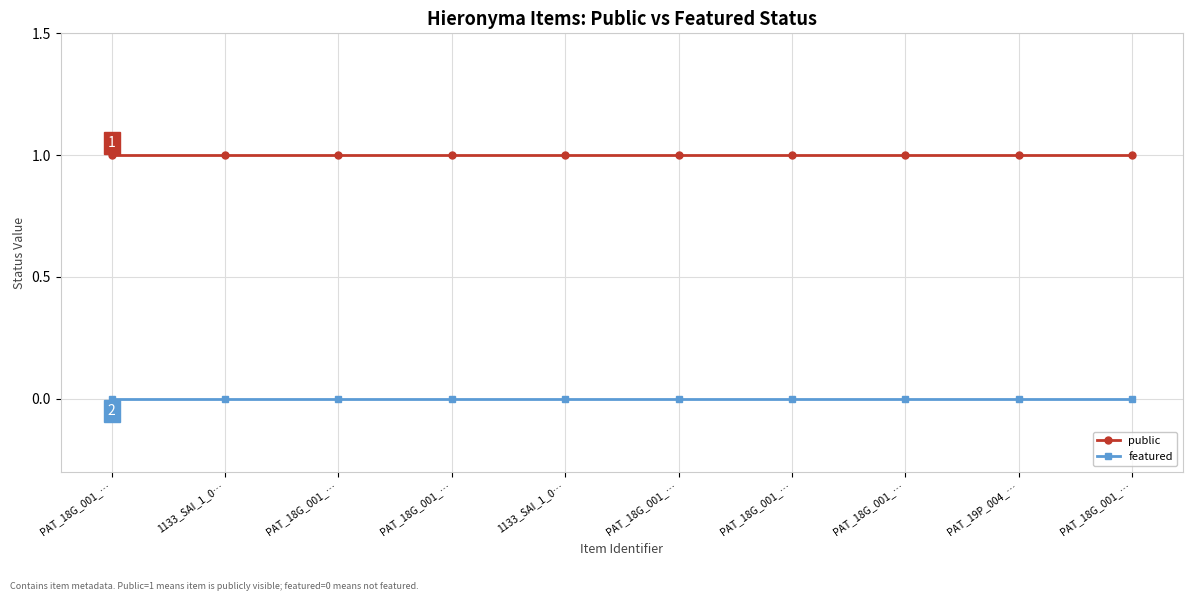

Reading right to left, what are all the values shown in this chart?

public: 1	1	1	1	1	1	1	1	1	1
featured: 0	0	0	0	0	0	0	0	0	0